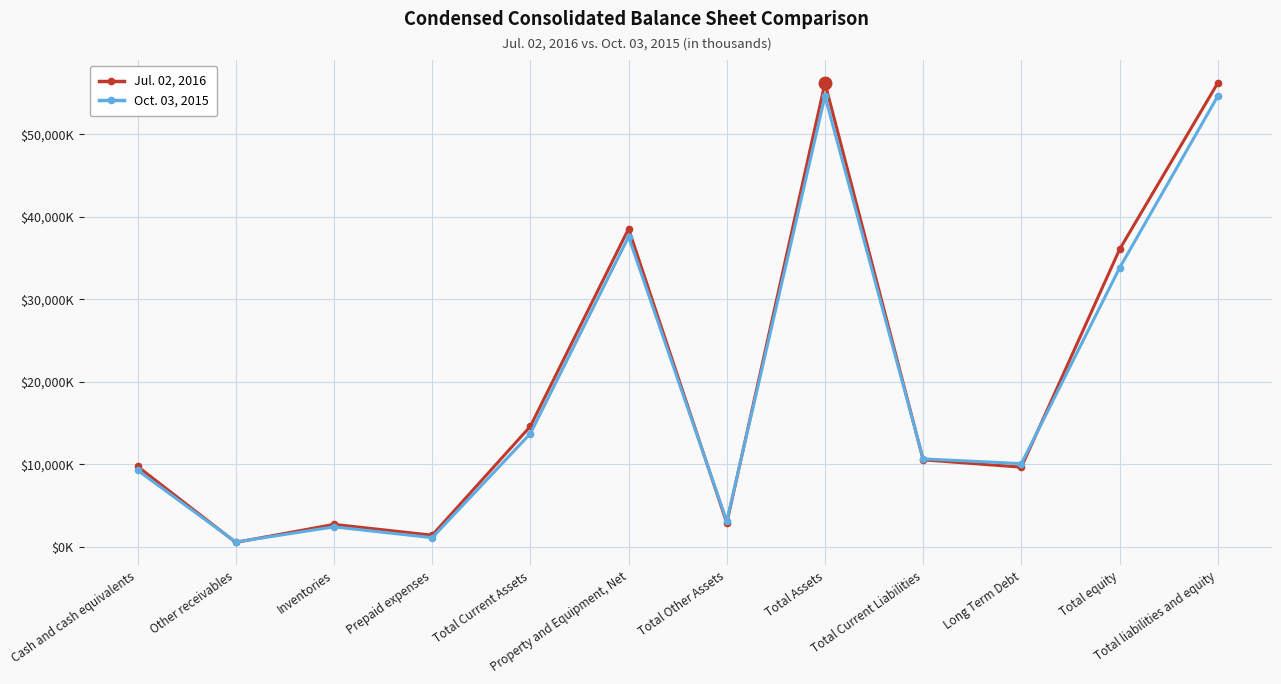

The Jul. 02, 2016 series shows 36042 at Total equity. True or false?

True